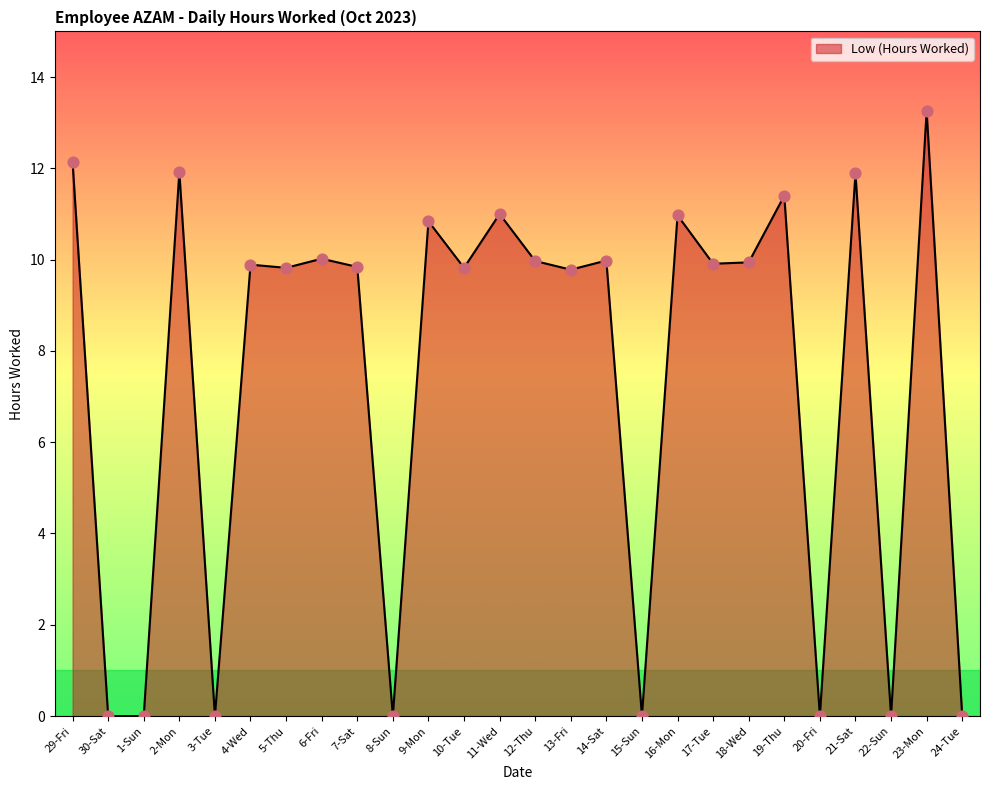

Between 11-Wed and 30-Sat, which is larger?

11-Wed